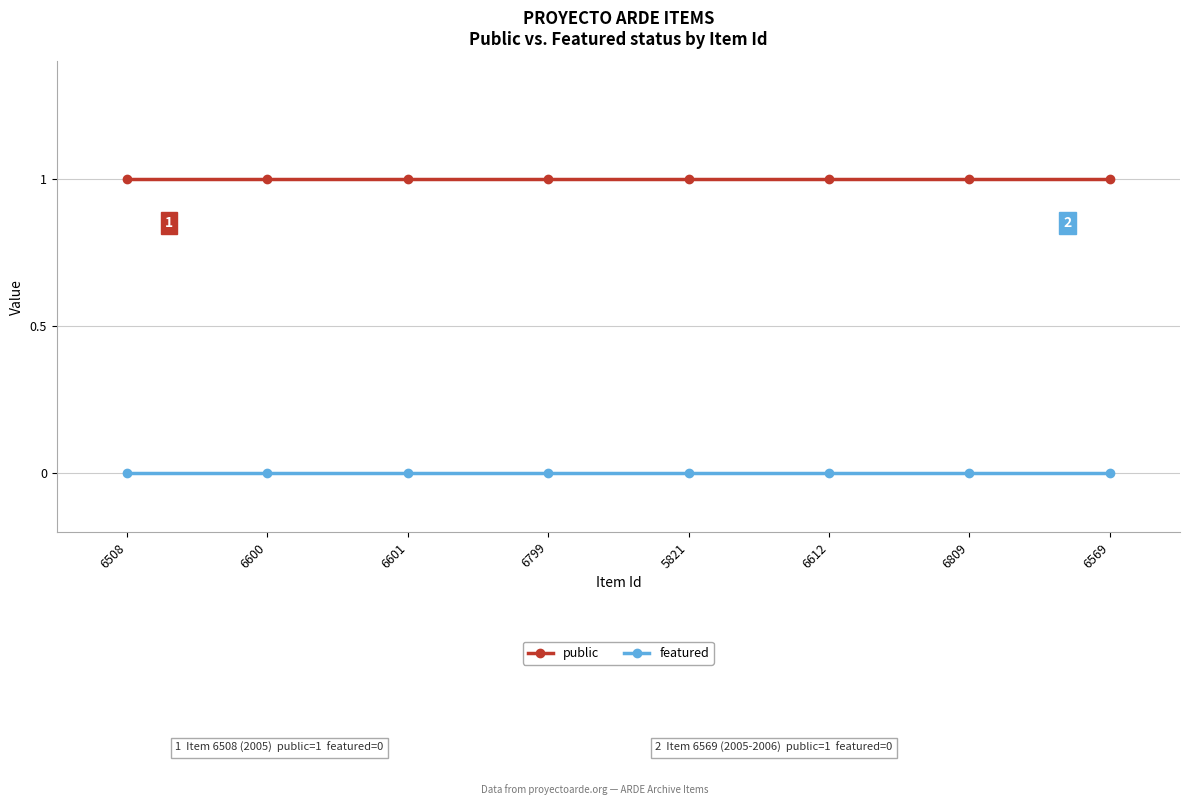

What are all the series names shown in the legend?

public, featured